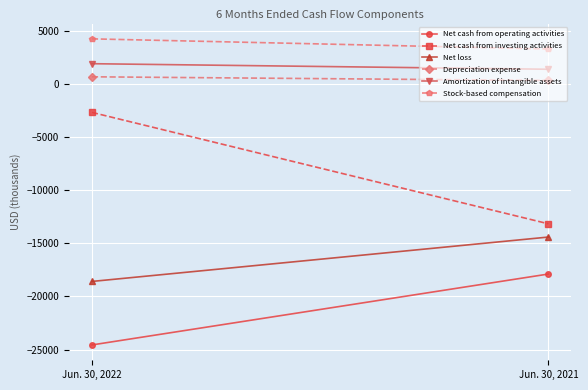

What is the highest value of the Stock-based compensation series?

4242